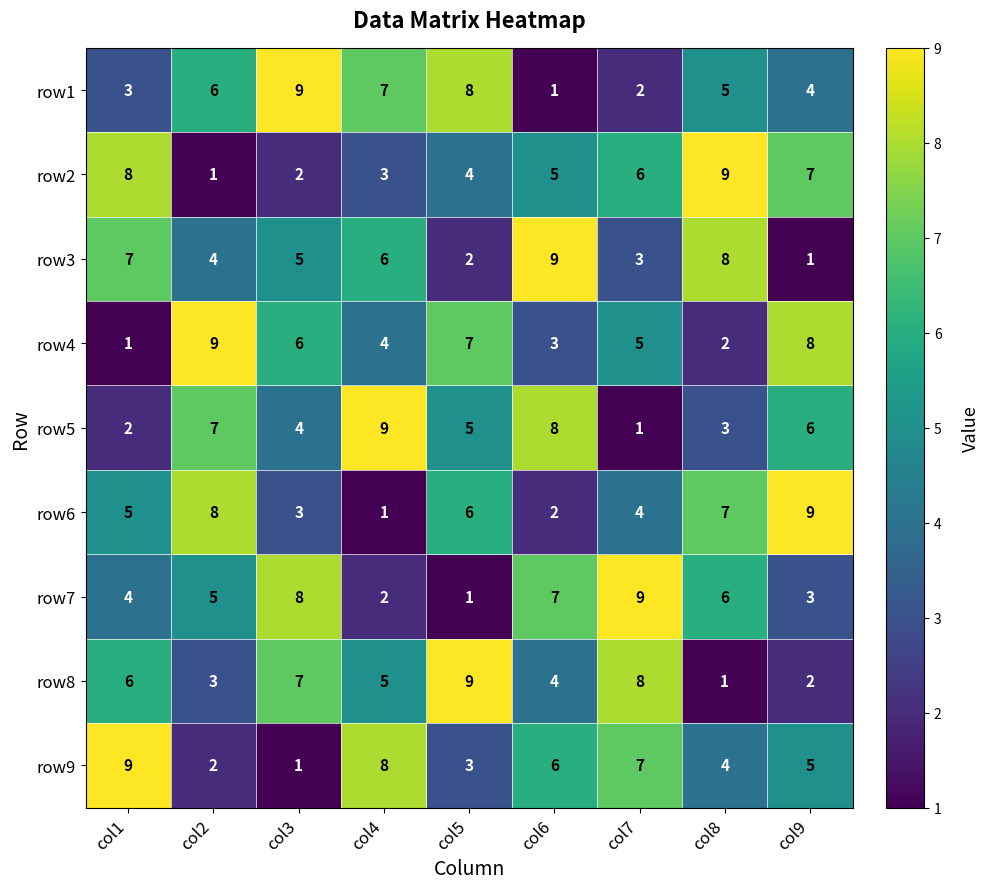

What is the difference between the maximum and minimum values in the row7 series?

8